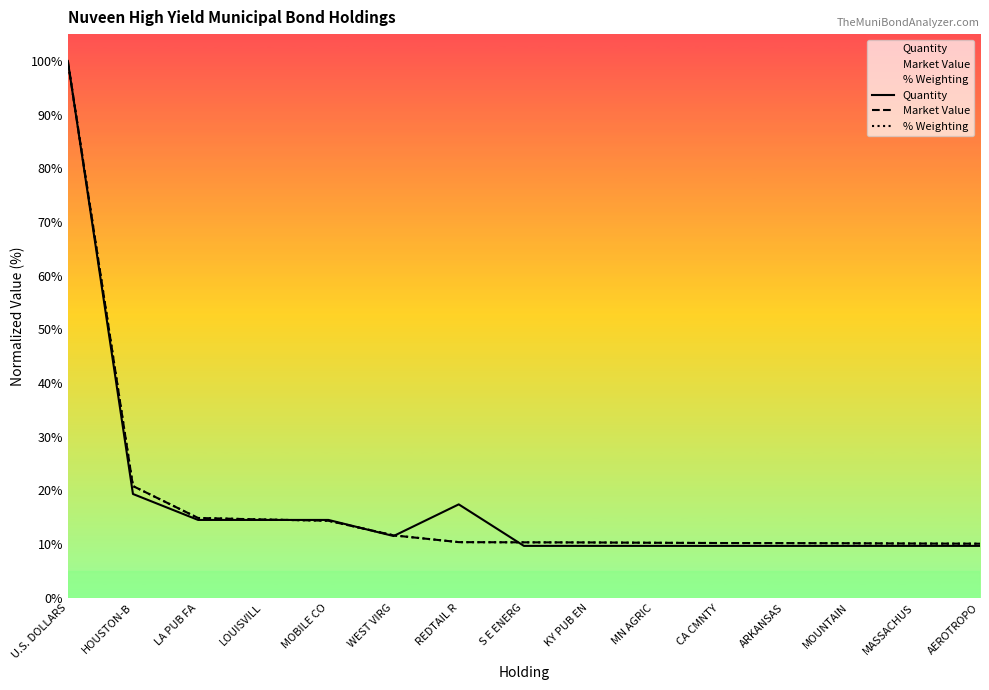

What is the value of the Market Value point at the 5th from the left?

14.3